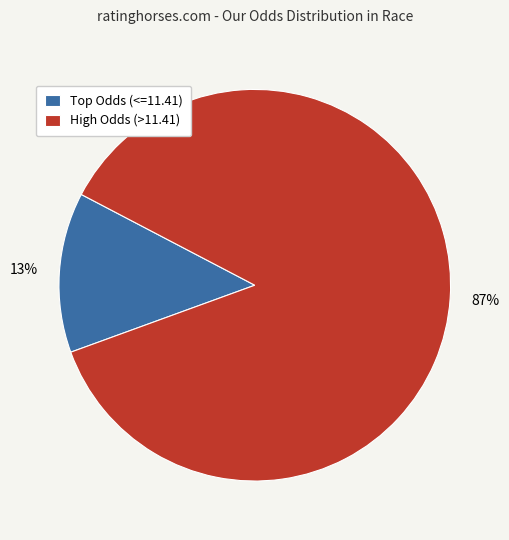

What is the majority slice?

High Odds (>11.41)